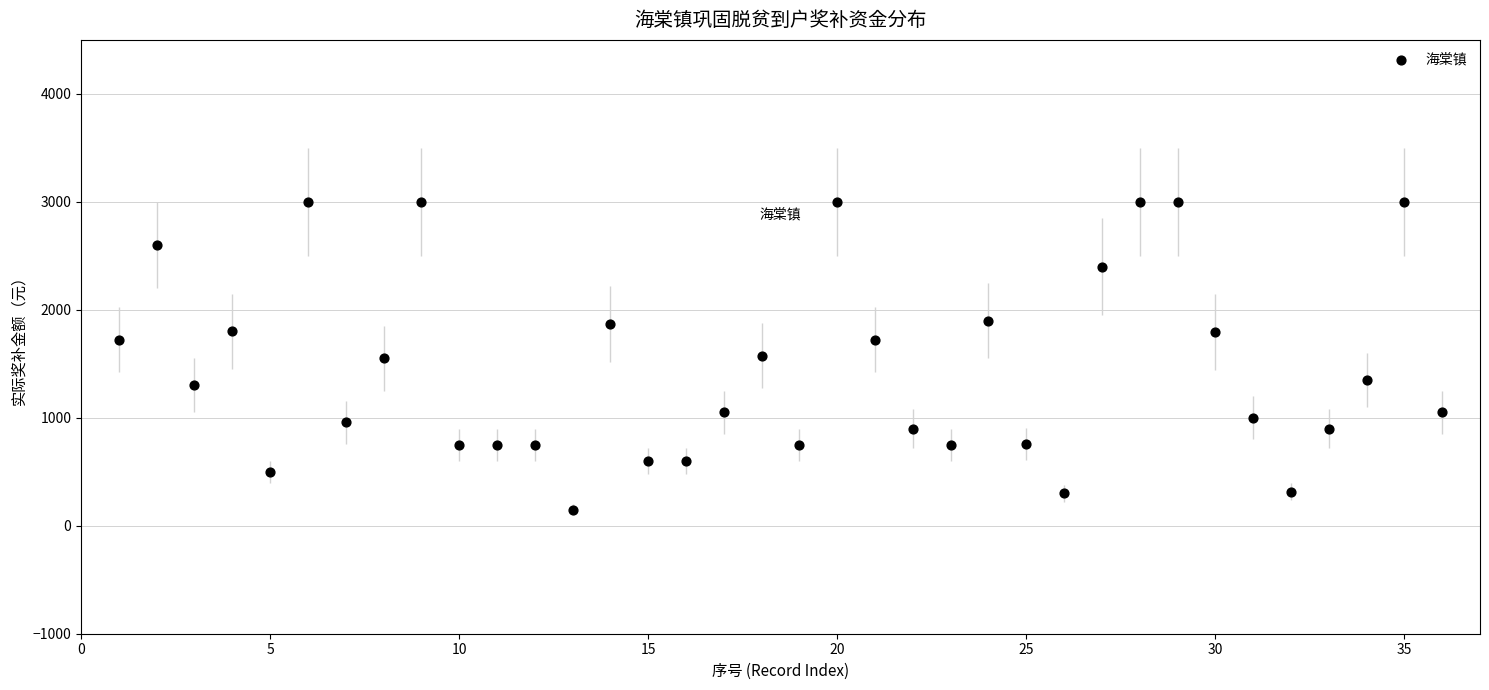

What is the range of X values (max minus min)?

35